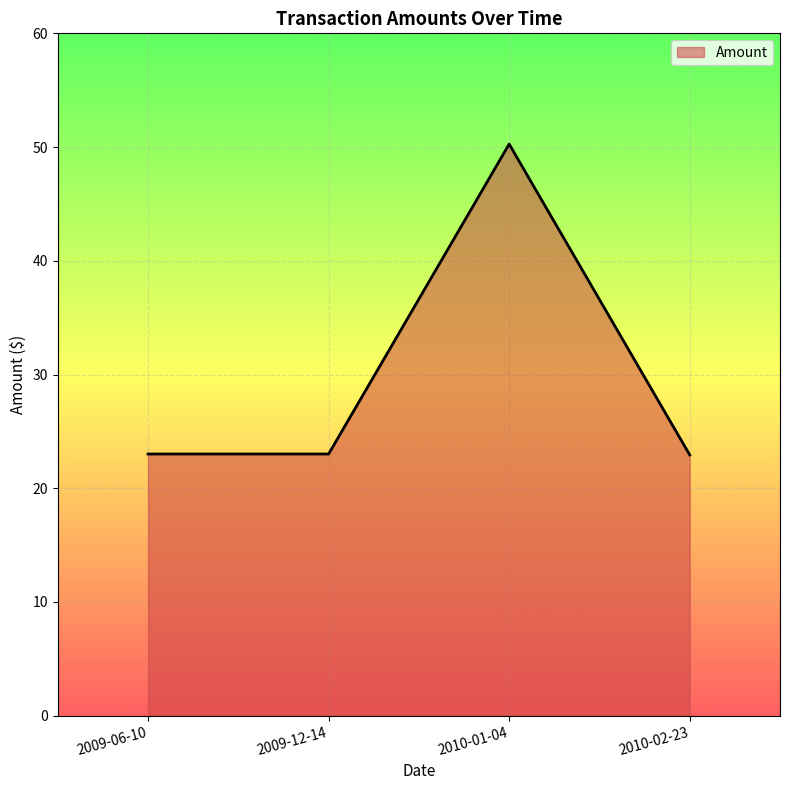

At which category does the data reach its first local peak?

2010-01-04